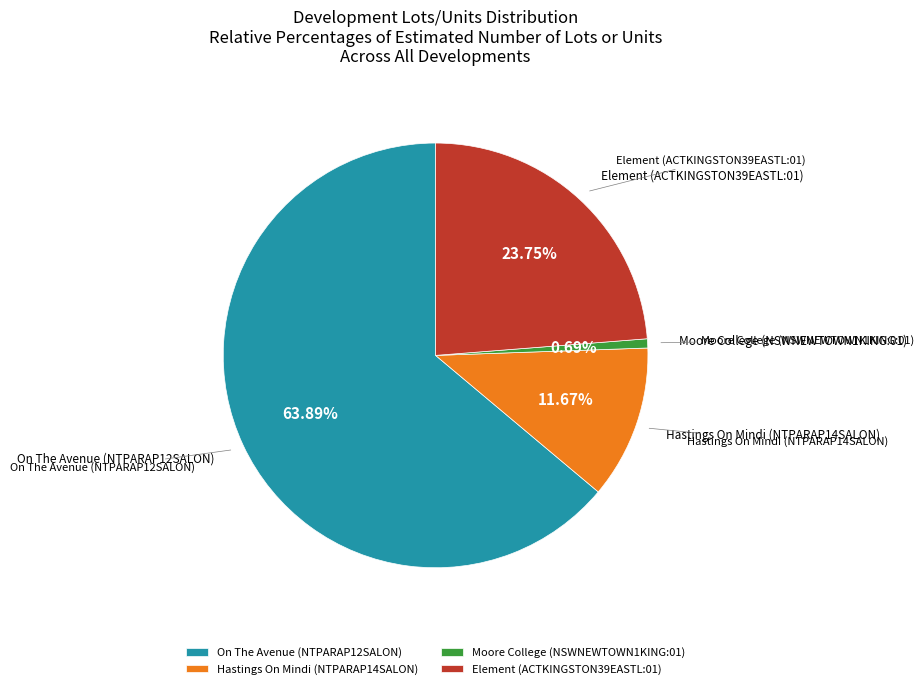

Is Element (ACTKINGSTON39EASTL:01) the majority of the pie?

No